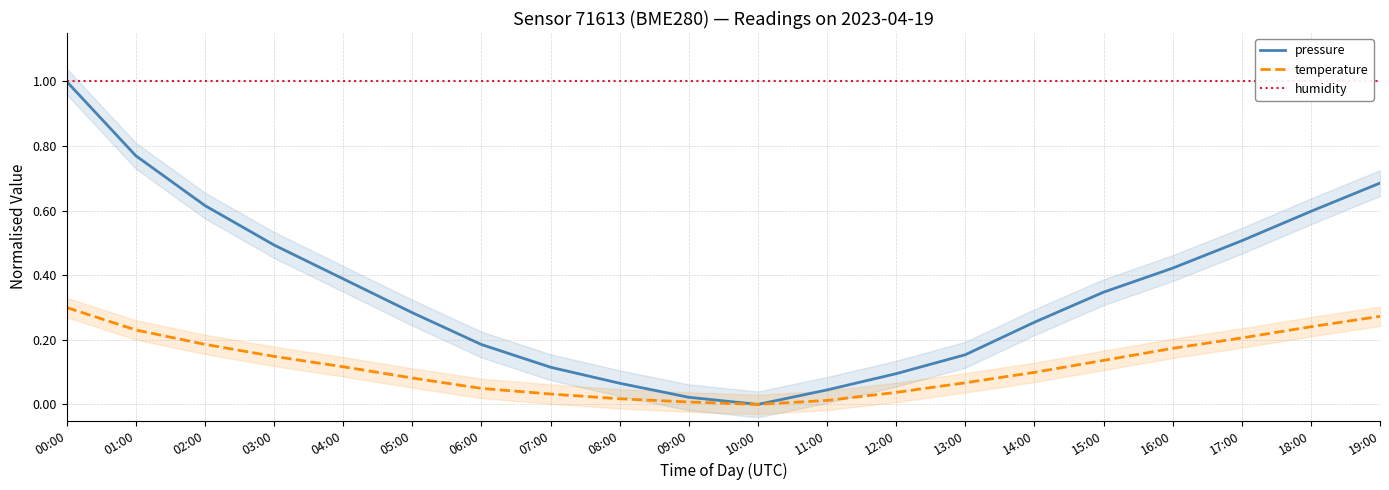

Rank the categories by pressure value from lowest to highest.

10:00, 09:00, 11:00, 08:00, 12:00, 07:00, 13:00, 06:00, 14:00, 05:00, 15:00, 04:00, 16:00, 03:00, 17:00, 18:00, 02:00, 19:00, 01:00, 00:00